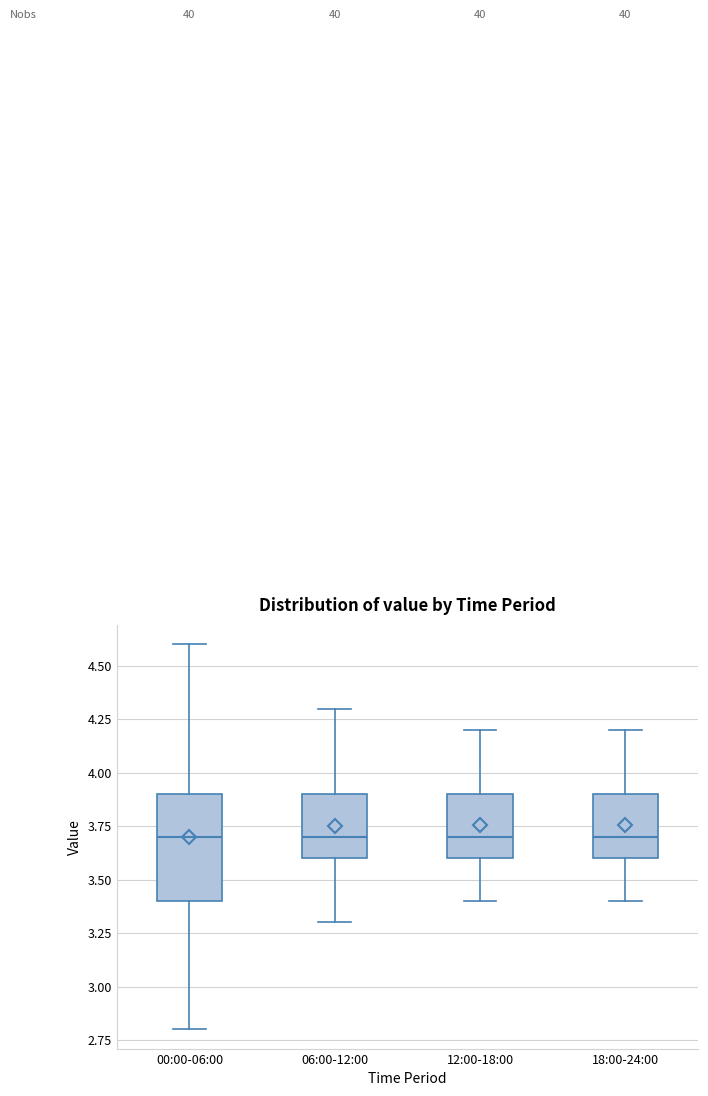

Reading left to right, transcribe this box plot: for each box, give where its median line is, the range the box spans, and where its two whiskers end, as read against the y-axis. The values are not printed on the chart, so give them approximately, as read against the axis.

00:00-06:00: median 3.7, box 3.4 to 3.9, whiskers 2.8 to 4.6
06:00-12:00: median 3.7, box 3.6 to 3.9, whiskers 3.3 to 4.3
12:00-18:00: median 3.7, box 3.6 to 3.9, whiskers 3.4 to 4.2
18:00-24:00: median 3.7, box 3.6 to 3.9, whiskers 3.4 to 4.2